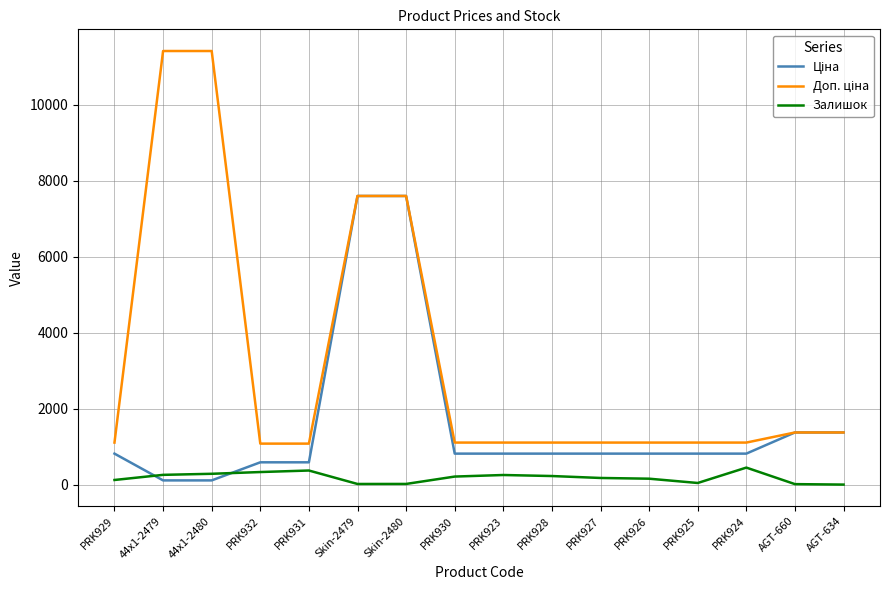

What is the maximum value shown in the chart?

11410.0